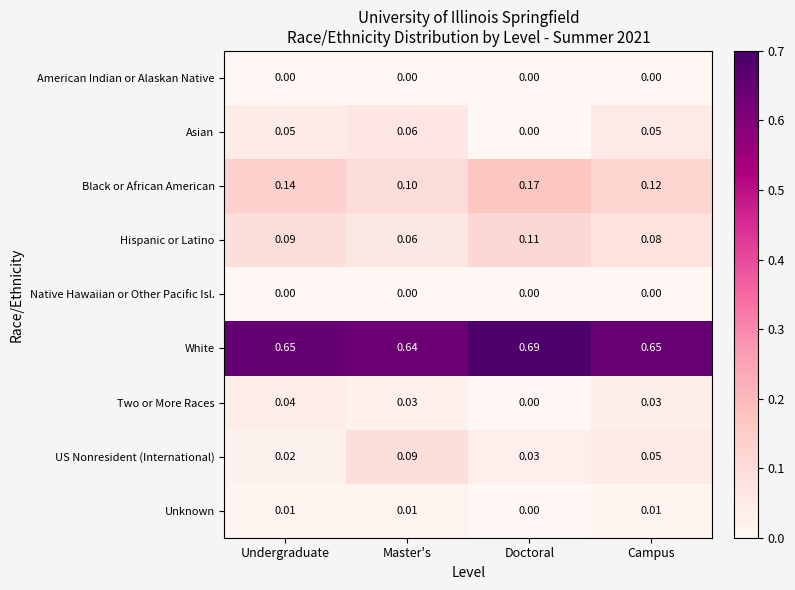

Which category has the highest value in the Hispanic or Latino series?

Doctoral